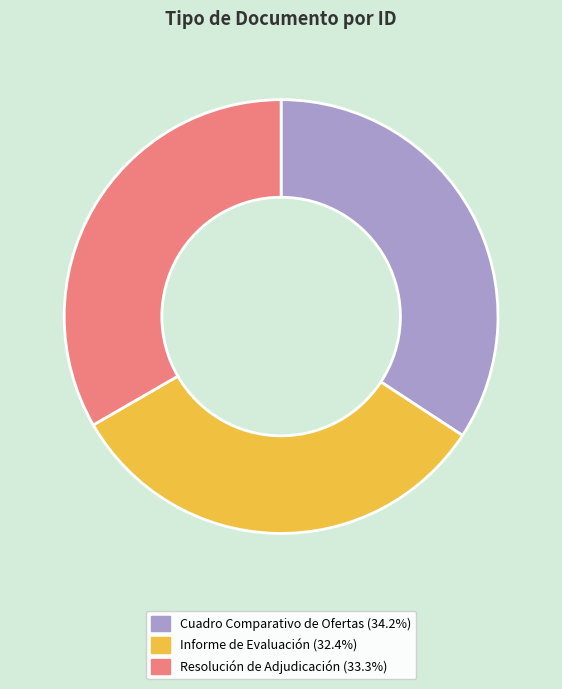

Does Cuadro Comparativo de Ofertas account for over 50% of the chart?

No